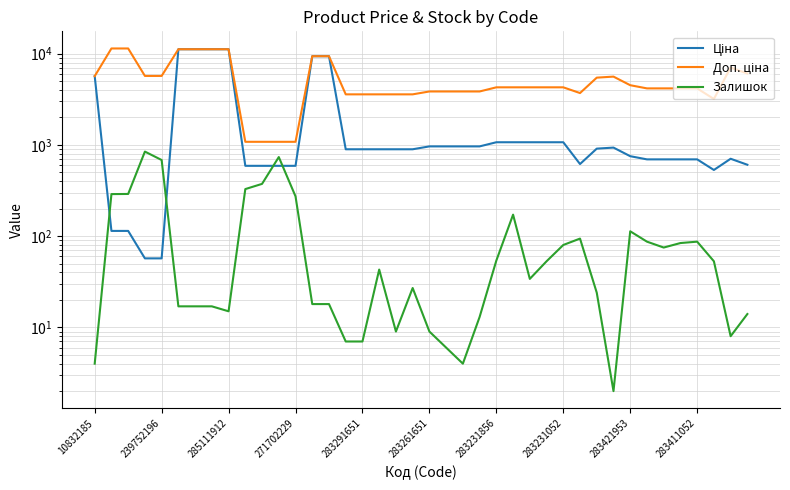

What is the greatest value displayed?

11410.0